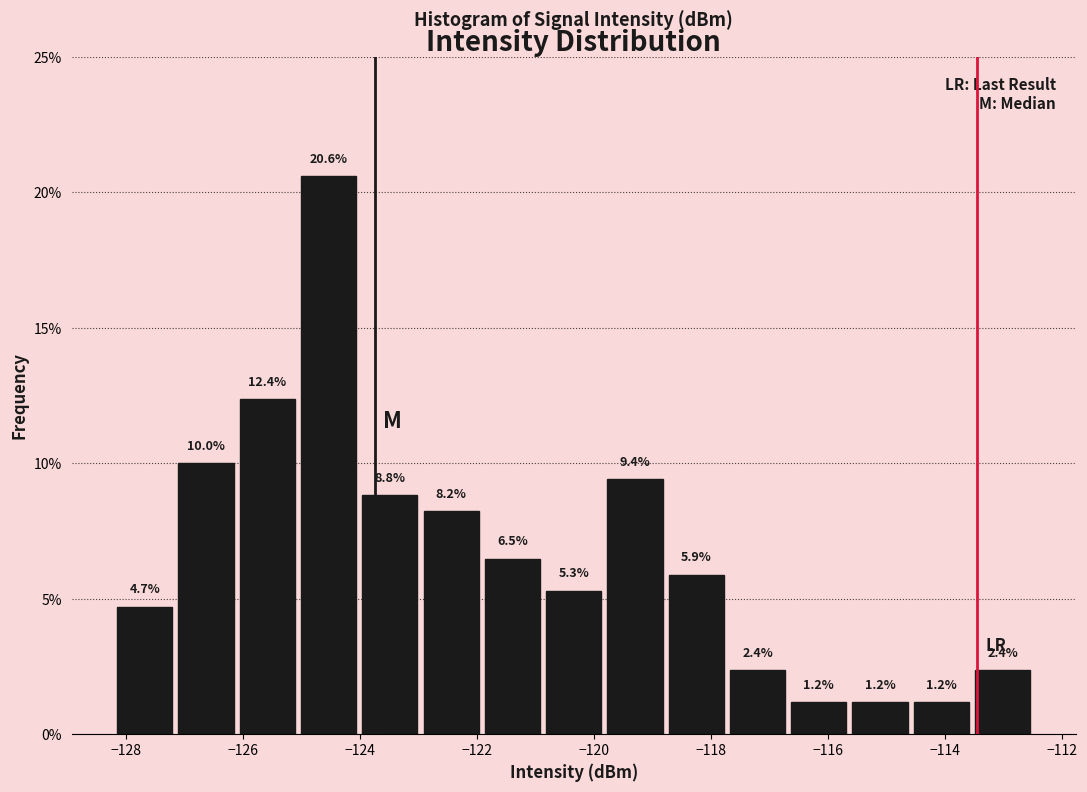

Over which range of the x-axis is the bar tallest?

-125.0 to -124.0